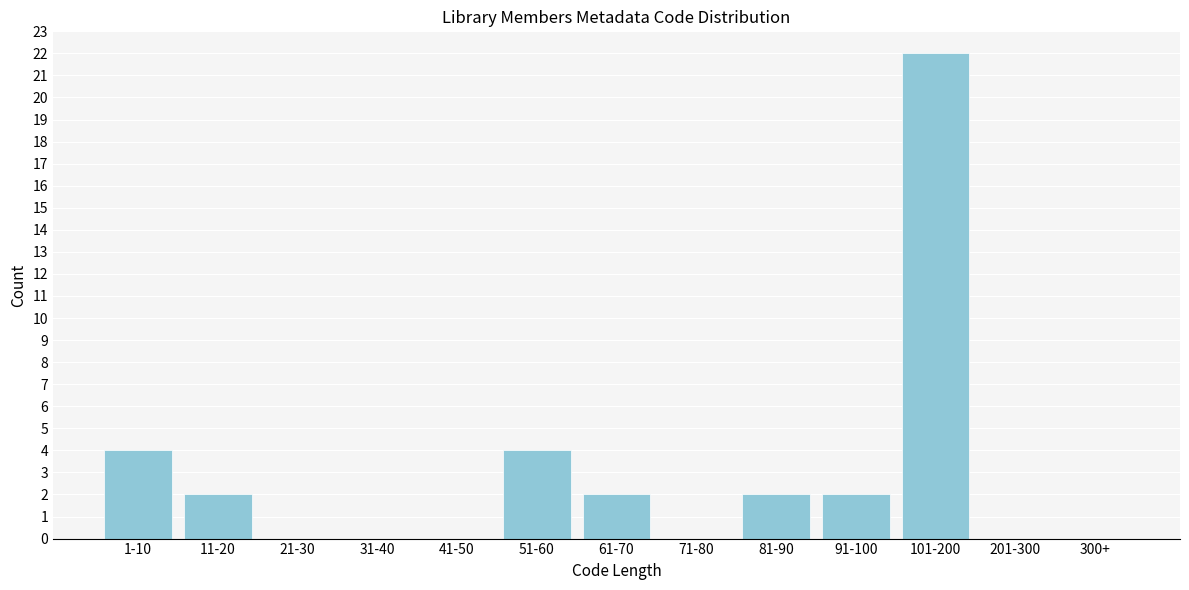

Reading right to left, transcribe all the data shown in this chart.

300+=0	201-300=0	101-200=22	91-100=2	81-90=2	71-80=0	61-70=2	51-60=4	41-50=0	31-40=0	21-30=0	11-20=2	1-10=4